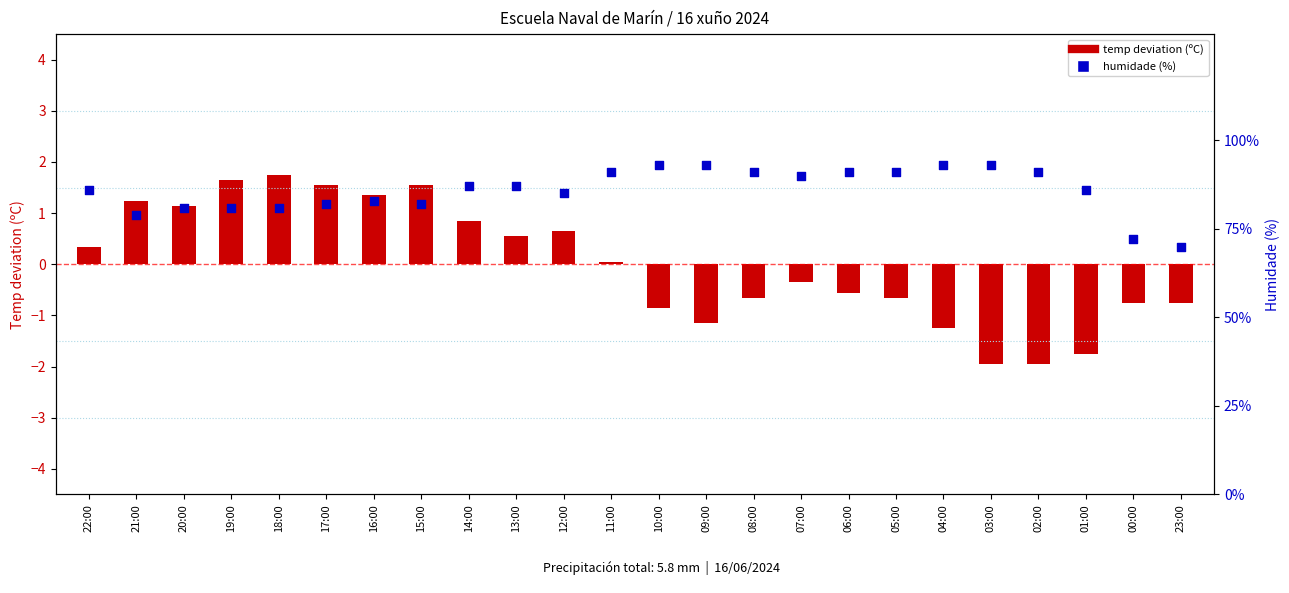

Which series has the largest total across all categories?

Humidade (%)